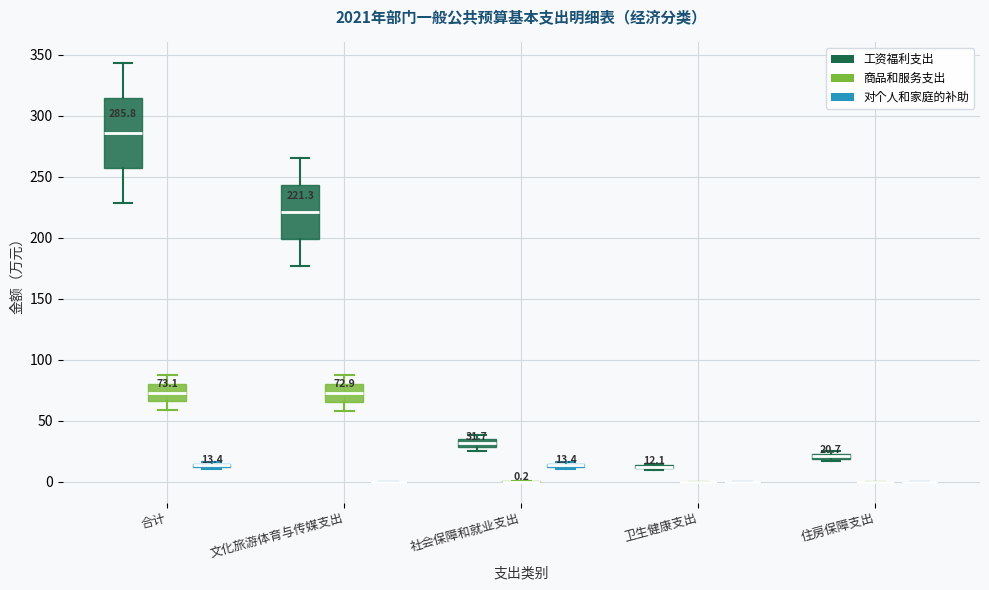

Comparing the boxes themselves (not the whiskers), which one is the tallest?

合计 (工资福利支出)